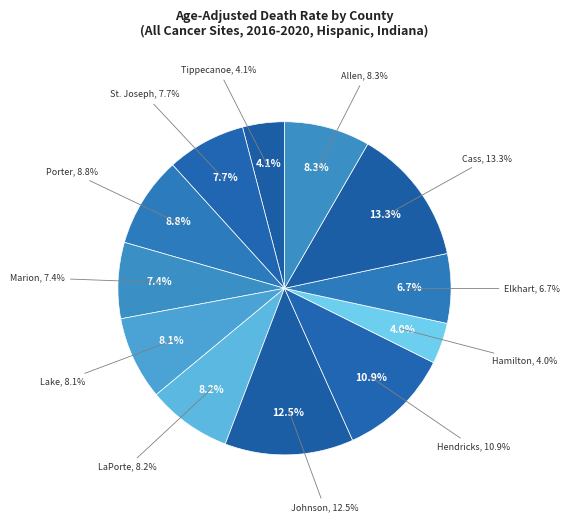

Is Tippecanoe County the majority of the pie?

No